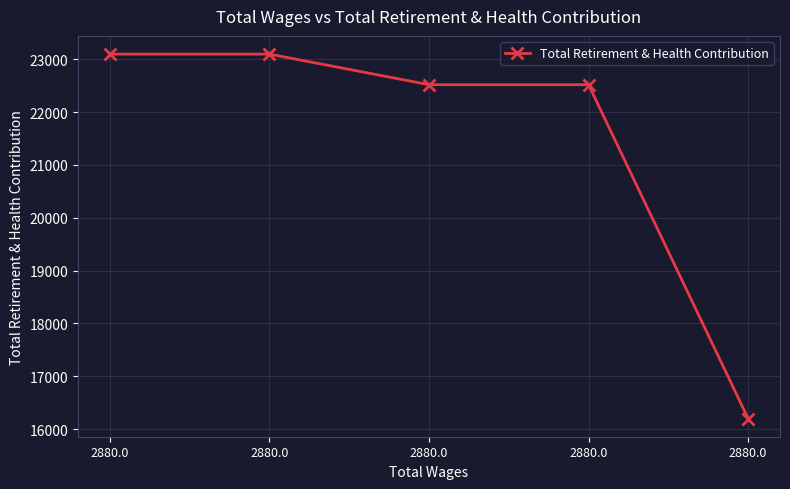

Read the value at 2880.0, to the nearest 10.

23100